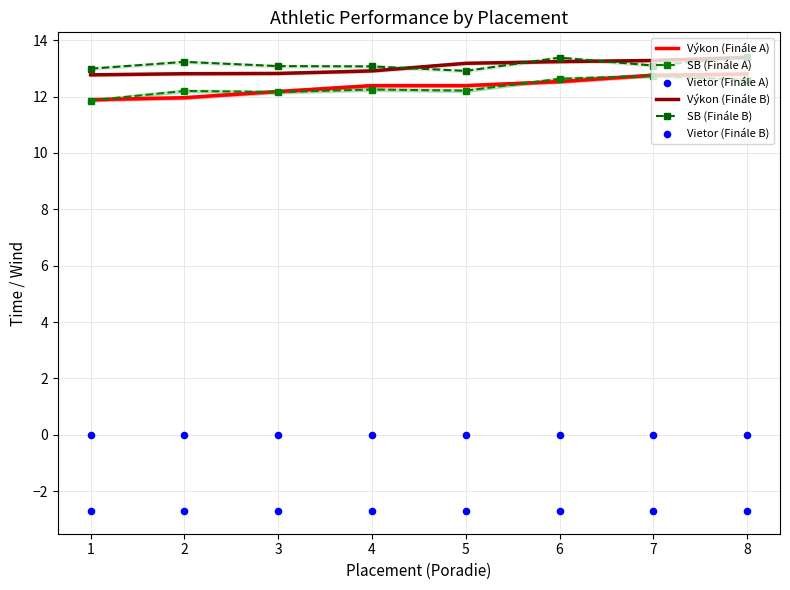

Which series contains the highest Y value?

SB (Finále B)